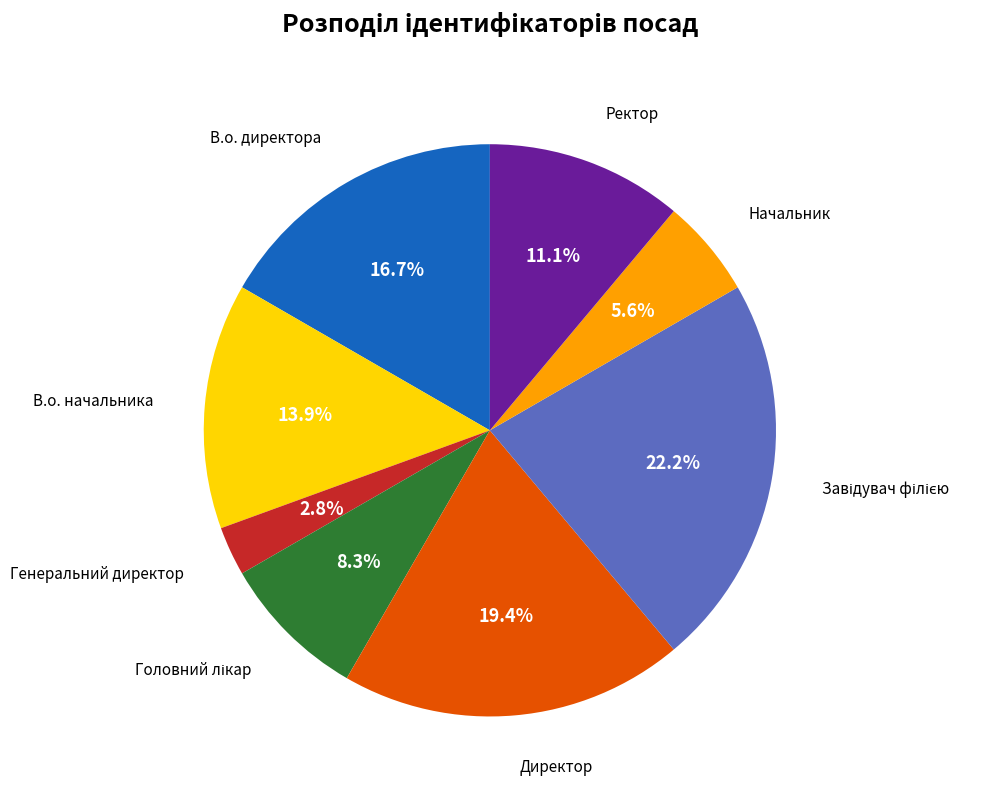

Count the number of slices in the pie.

8